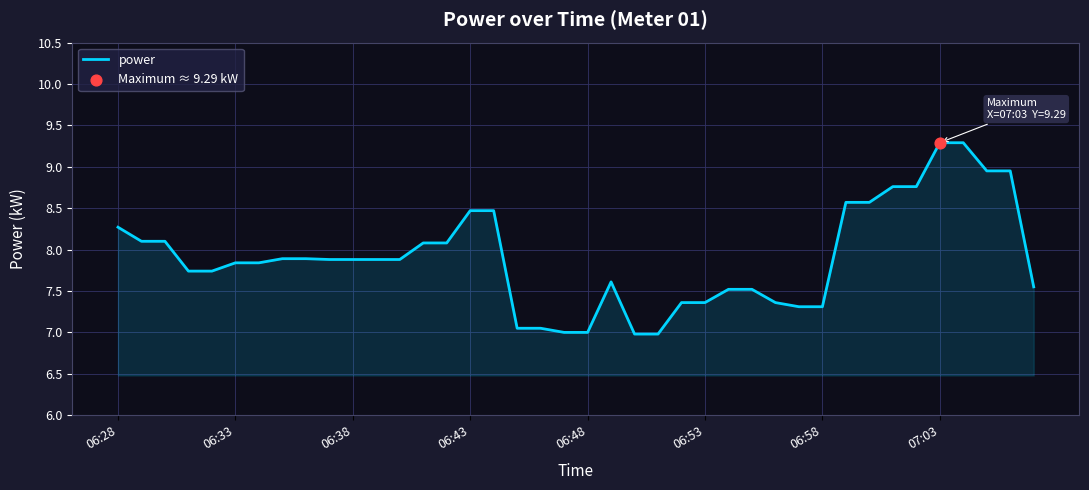

What is the greatest value displayed?

9.3